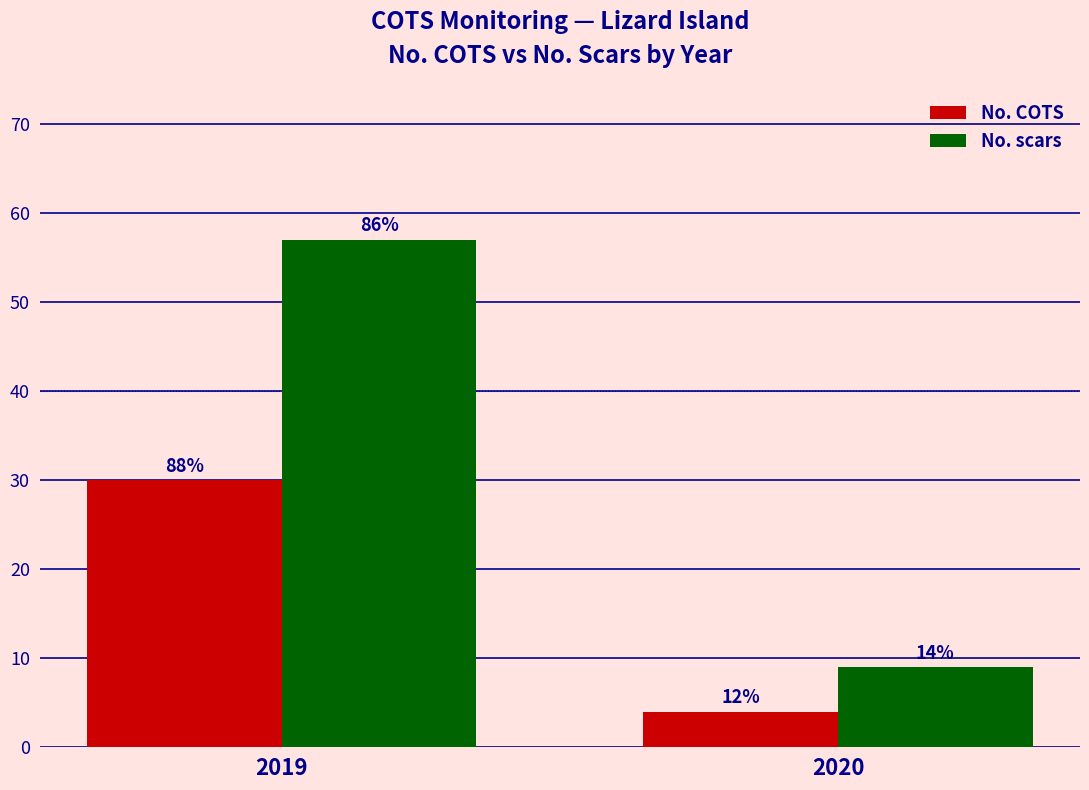

Does the chart contain stacked bars?

No